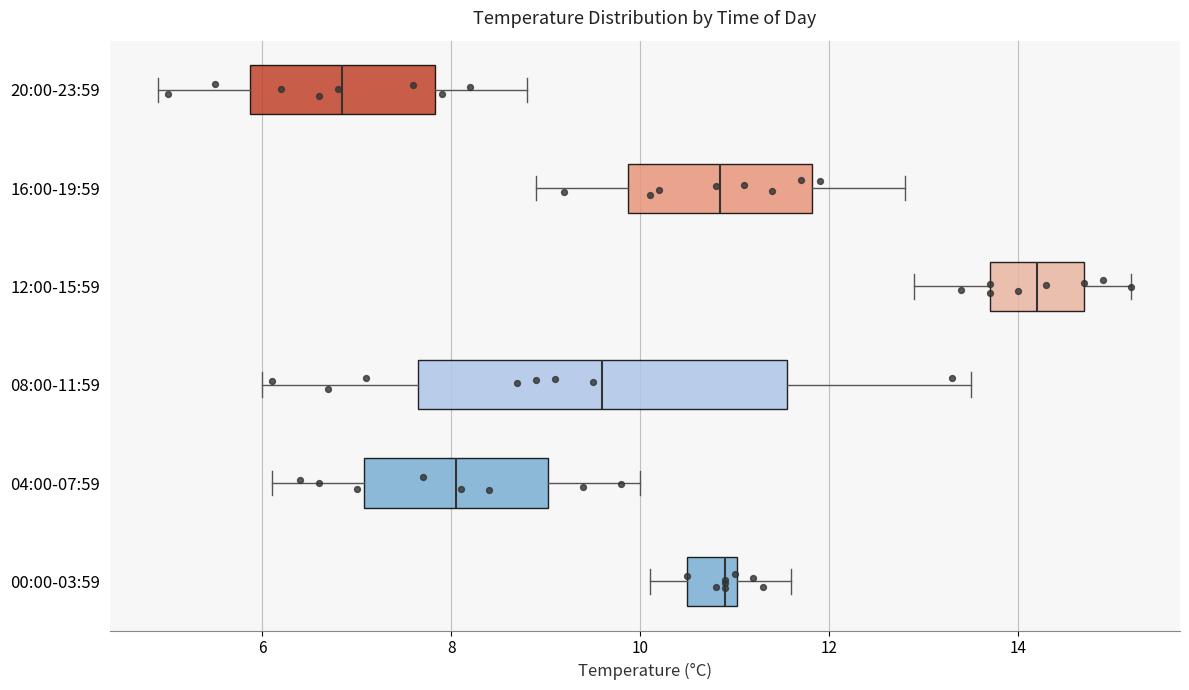

Which box has the furthest to the right median line?

12:00-15:59